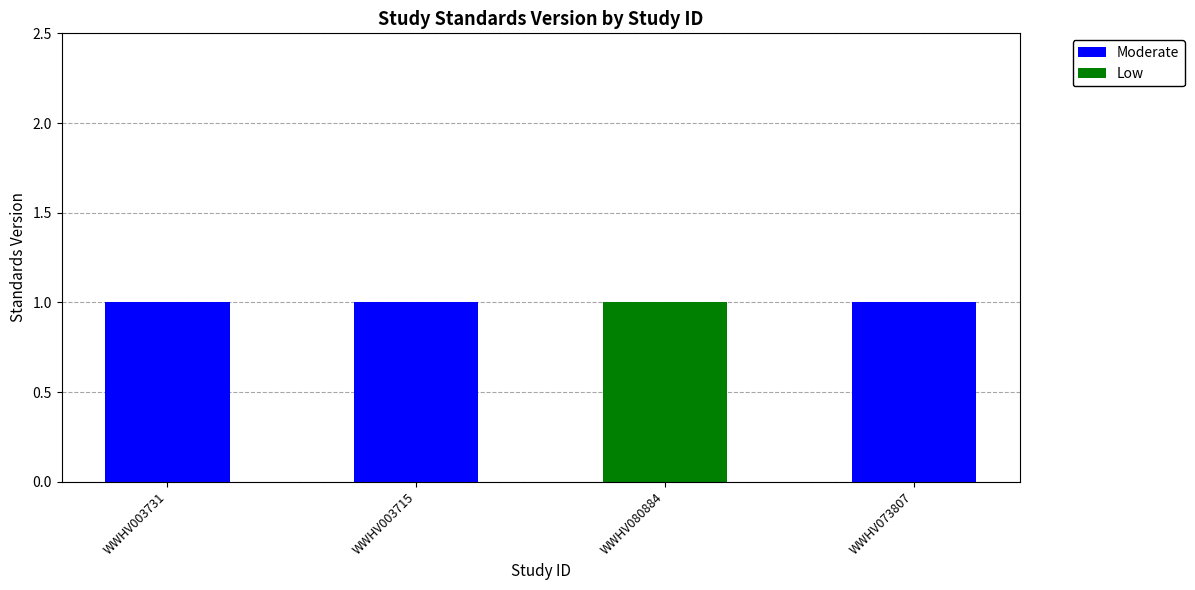

True or false: Moderate has a value of 1 at WWHV003731.

True